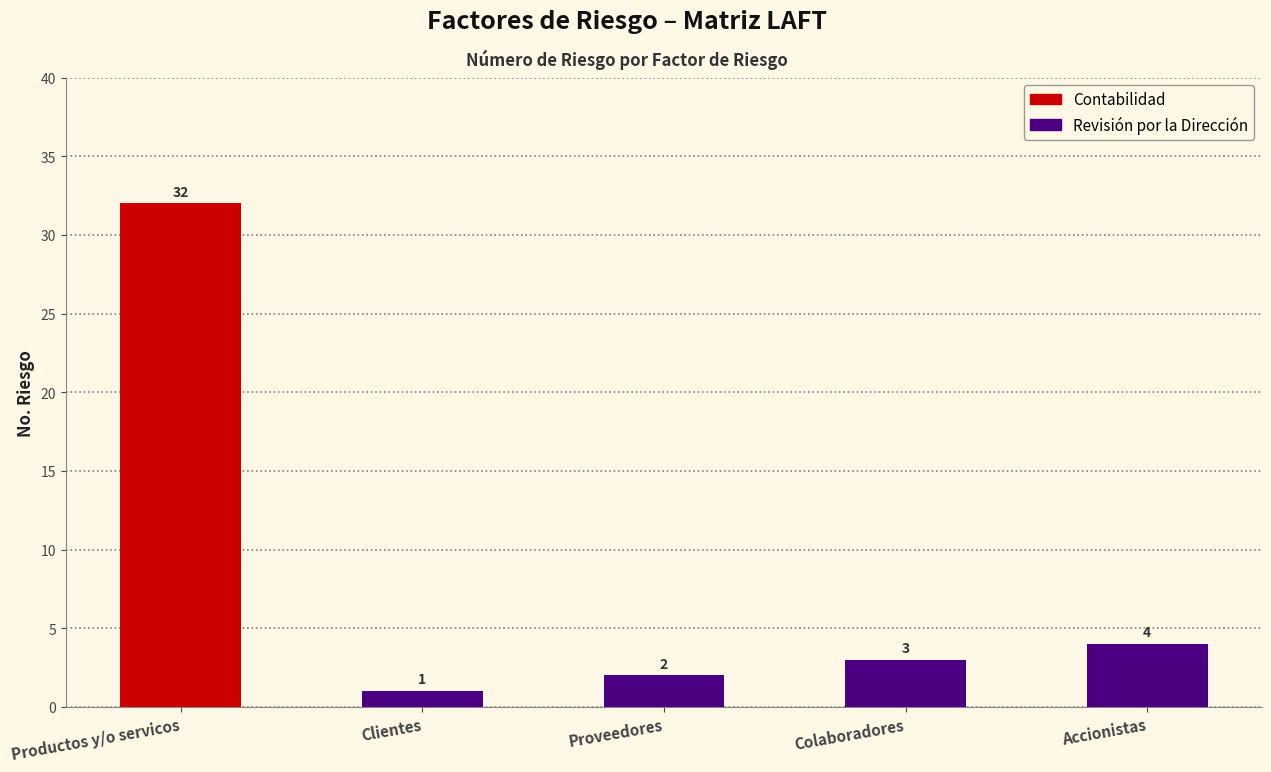

Reading left to right, what are all the values shown in this chart?

Productos y/o servicos=32	Clientes=1	Proveedores=2	Colaboradores=3	Accionistas=4